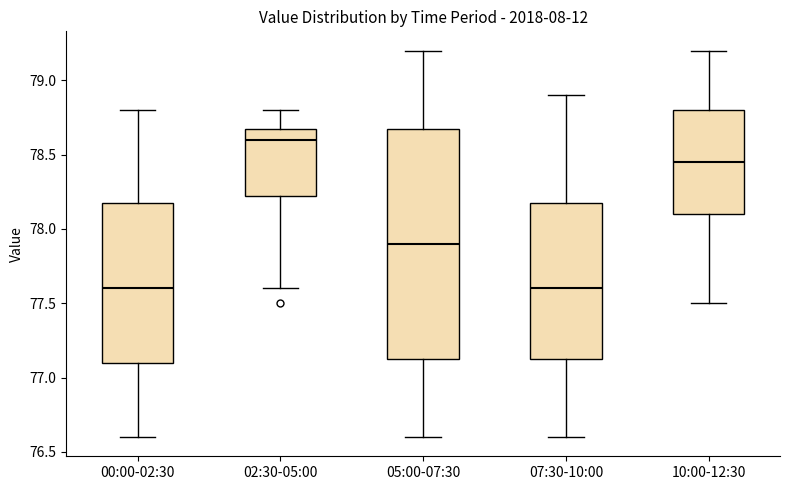

Reading left to right, read every box against the y-axis: the position of its median line, the range the box covers, and the ends of its whiskers. The values are not printed on the chart, so give them approximately, as read against the axis.

00:00-02:30: median 77.60, box 77.10 to 78.20, whiskers 76.60 to 78.80
02:30-05:00: median 78.60, box 78.25 to 78.70, whiskers 77.60 to 78.80
05:00-07:30: median 77.90, box 77.15 to 78.70, whiskers 76.60 to 79.20
07:30-10:00: median 77.60, box 77.15 to 78.20, whiskers 76.60 to 78.90
10:00-12:30: median 78.45, box 78.10 to 78.80, whiskers 77.50 to 79.20